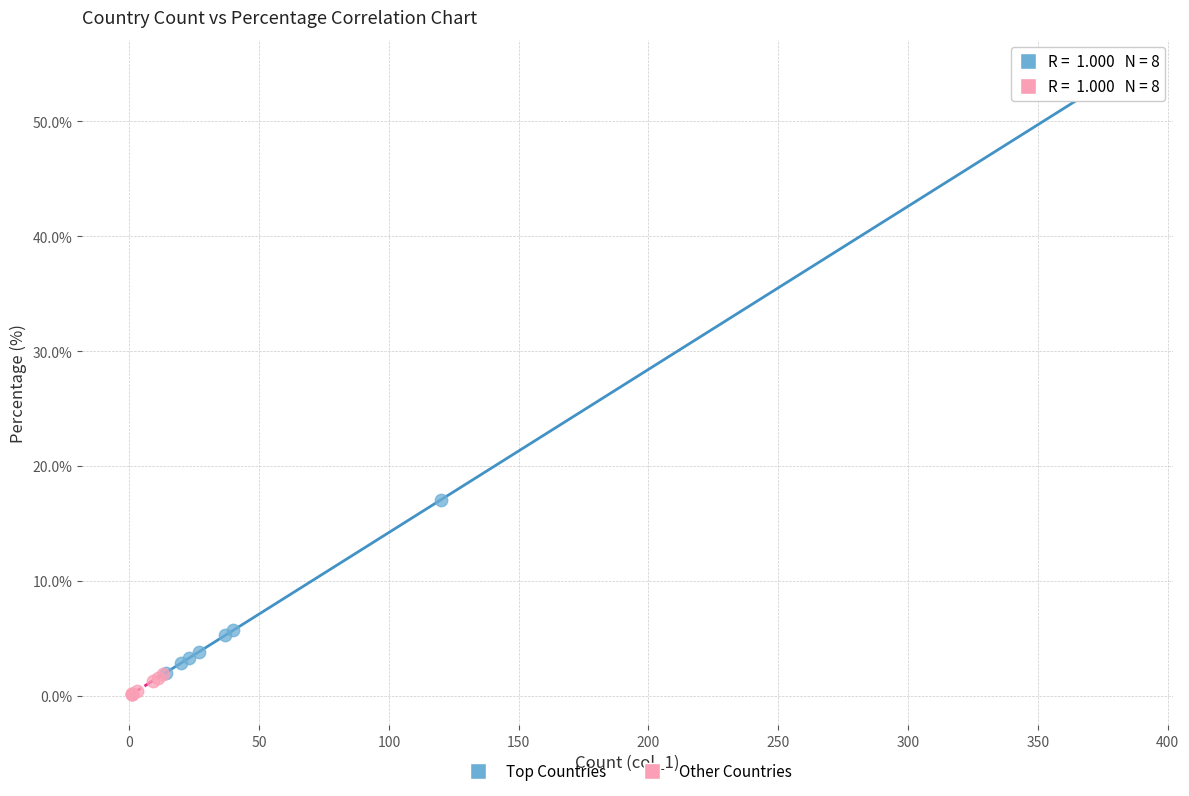

Which series contains the lowest Y value?

Other Countries